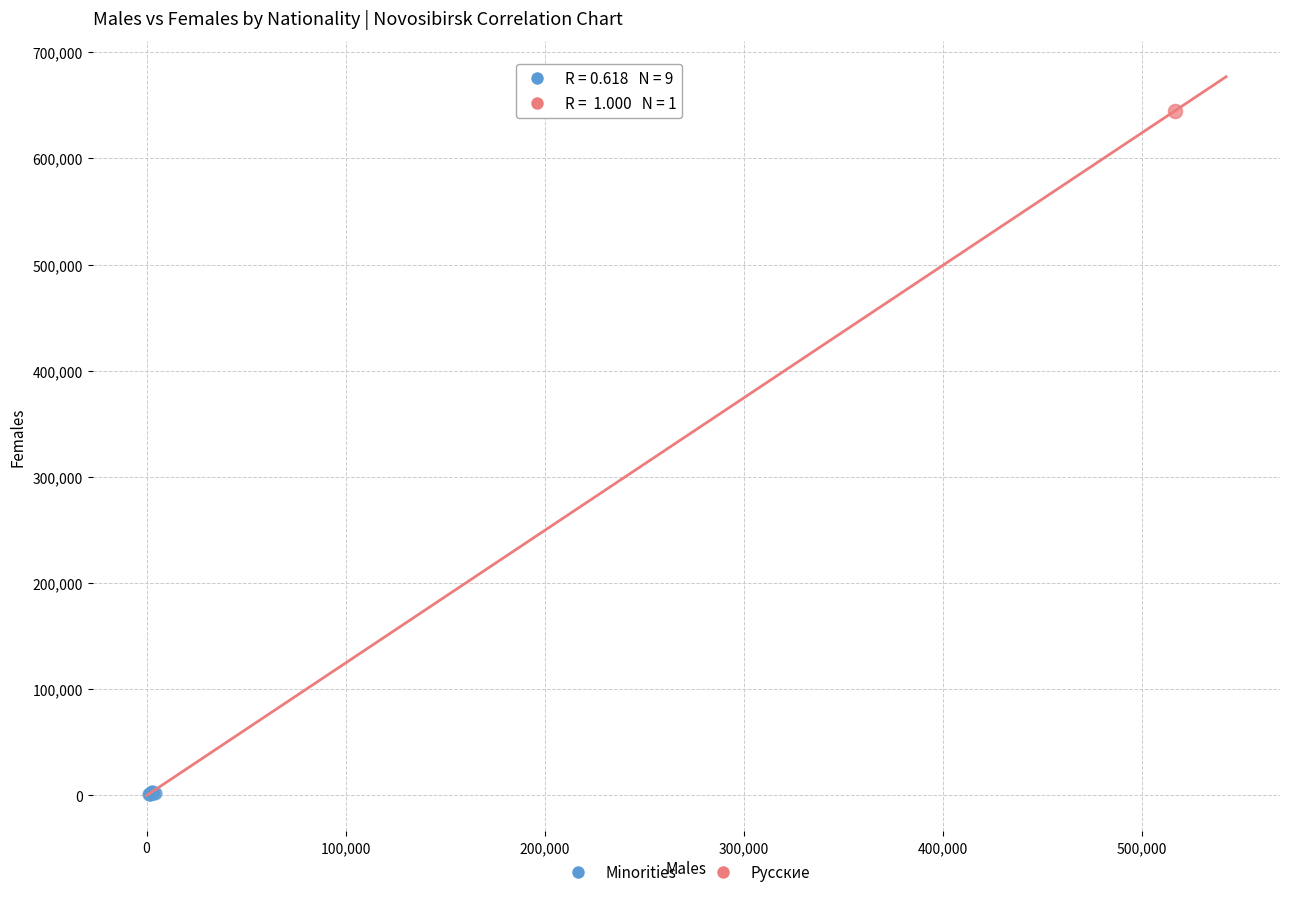

What are all the series names shown in the legend?

Minorities, Русские